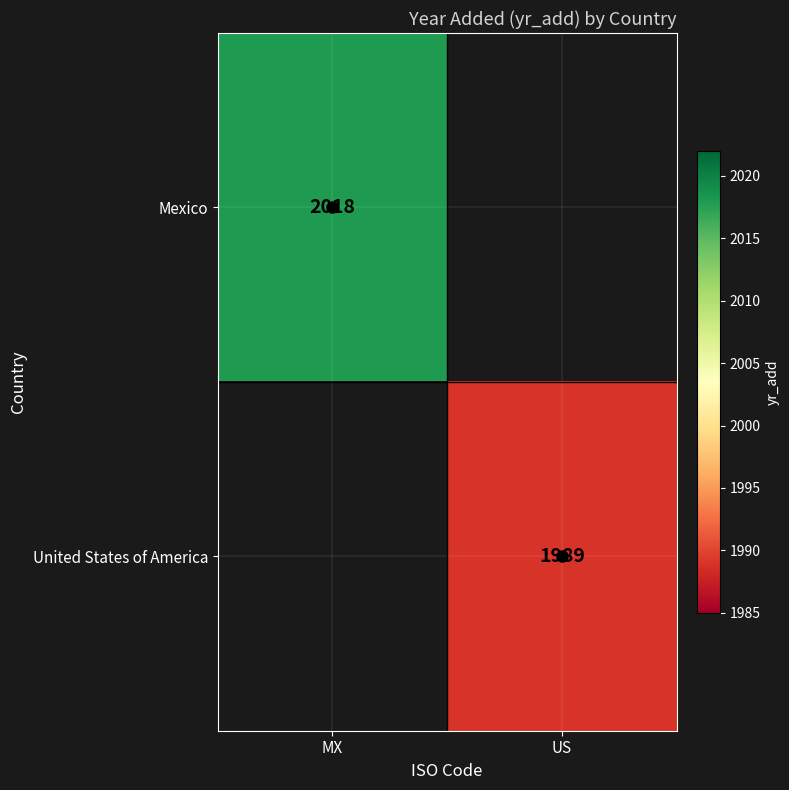

Is it true that Mexico equals 2891 at MX?

False